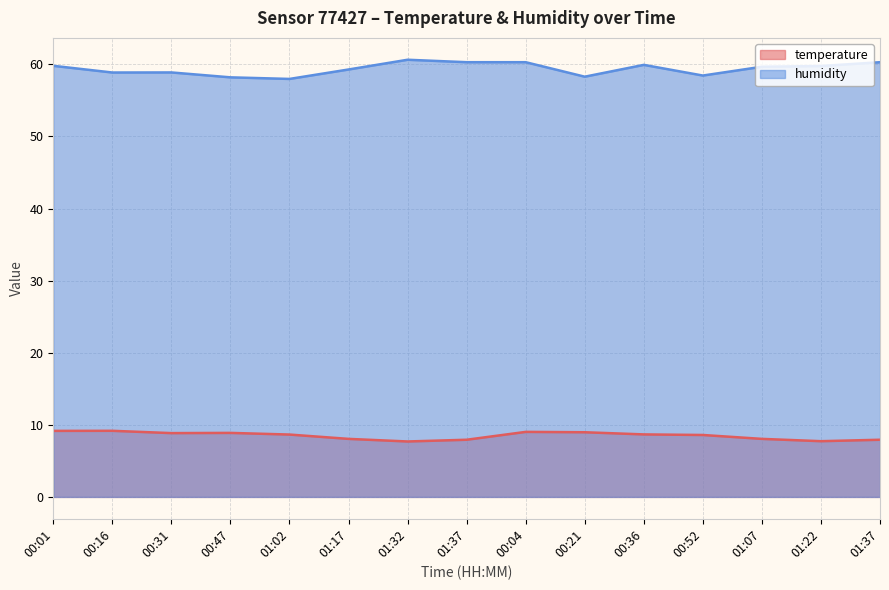

What is the difference between the temperature values at 00:52 and 00:04?

0.4